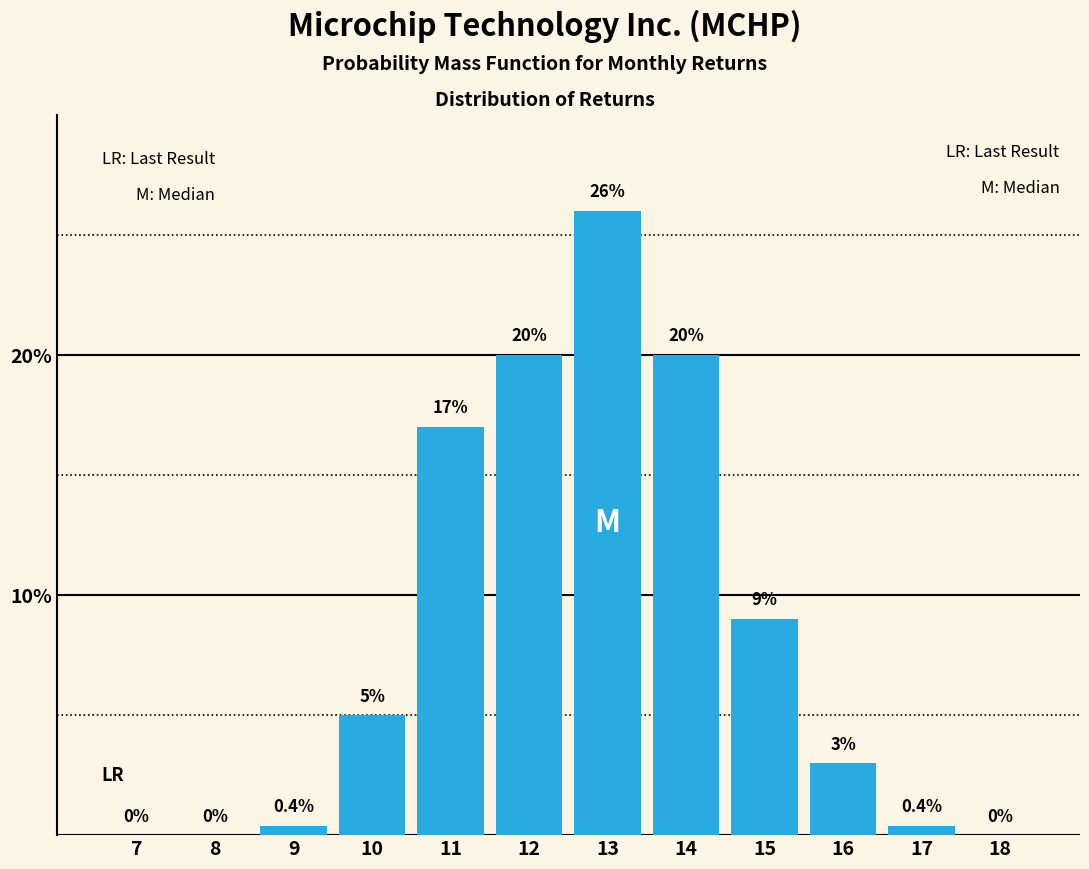

Reading left to right, transcribe all the data shown in this chart.

7=0.0	8=0.0	9=0.4	10=5.0	11=17.0	12=20.0	13=26.0	14=20.0	15=9.0	16=3.0	17=0.4	18=0.0